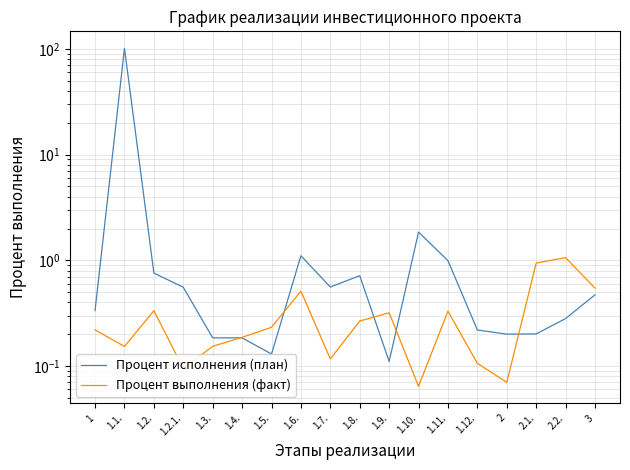

How many lines are shown in the chart?

2